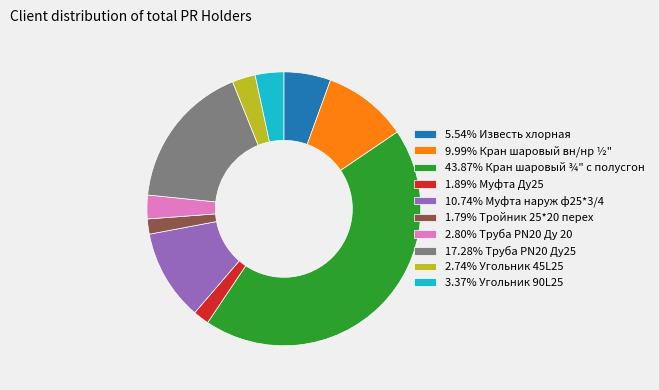

Approximately how many times larger is the value at 9.99% Кран шаровый вн/нр ½" compared to 10.74% Муфта наруж ф25*3/4?

0.9